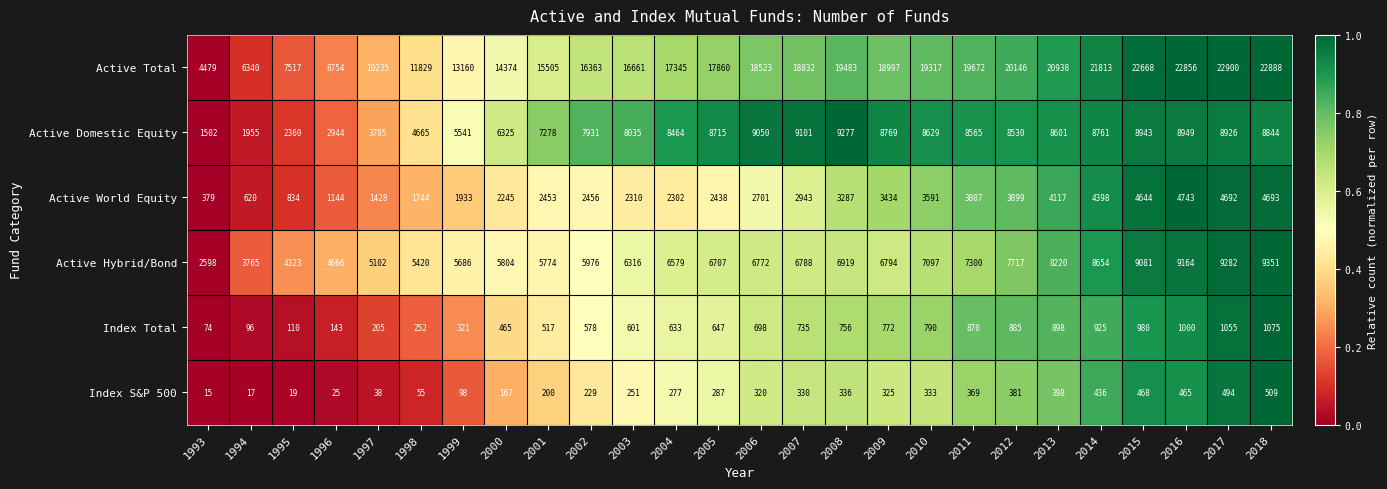

The Index Total series shows 772 at 2009. True or false?

True